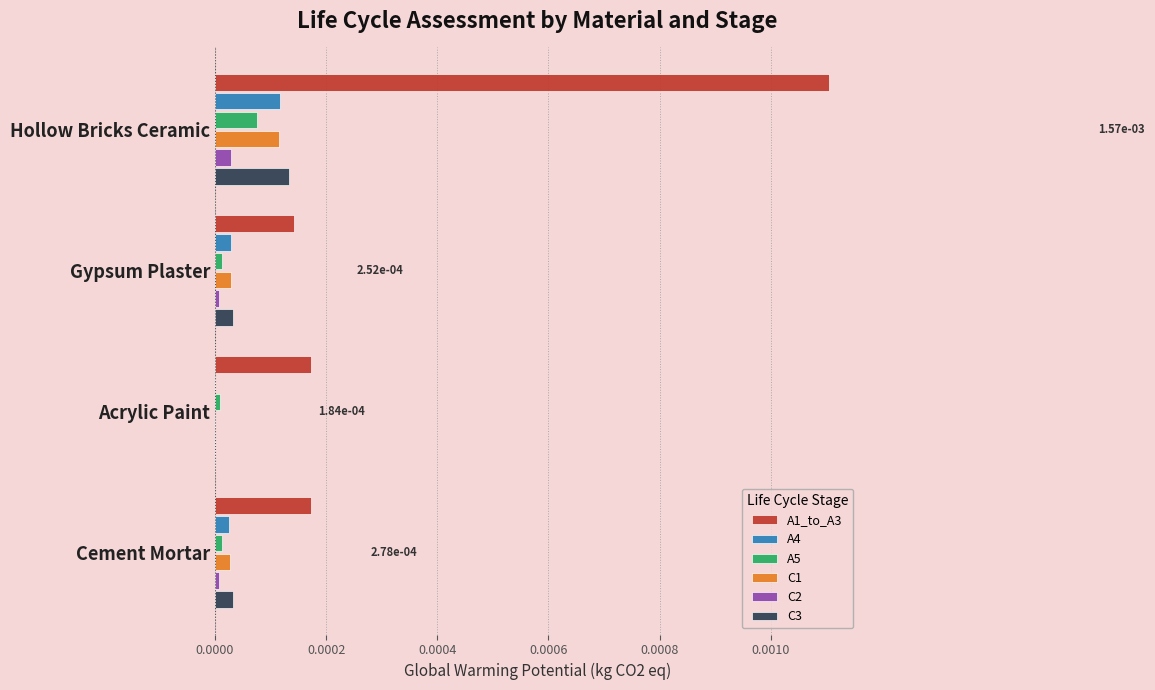

At which category is the sum across all series the highest?

Hollow Bricks Ceramic